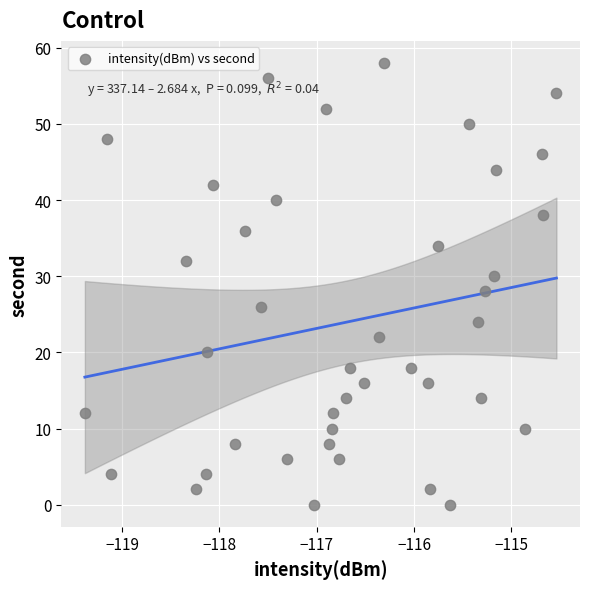

What is the range of Y values (max minus min)?

58